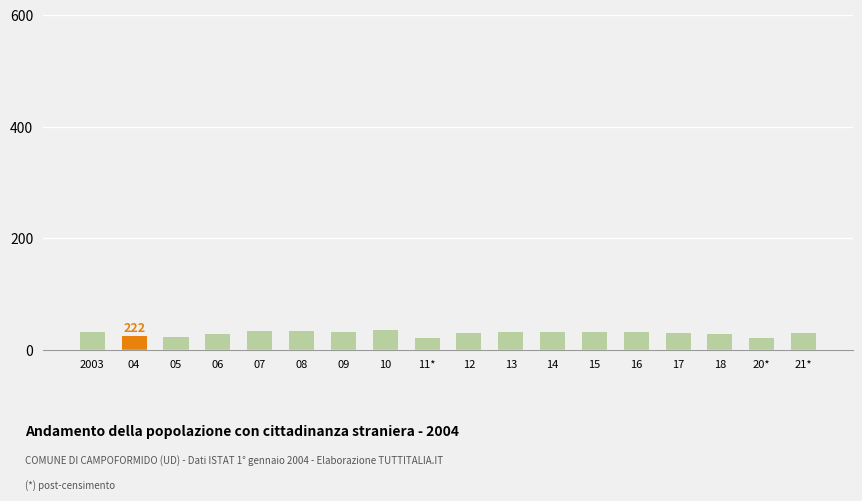

What is the label of the 14th bar from the right?

07